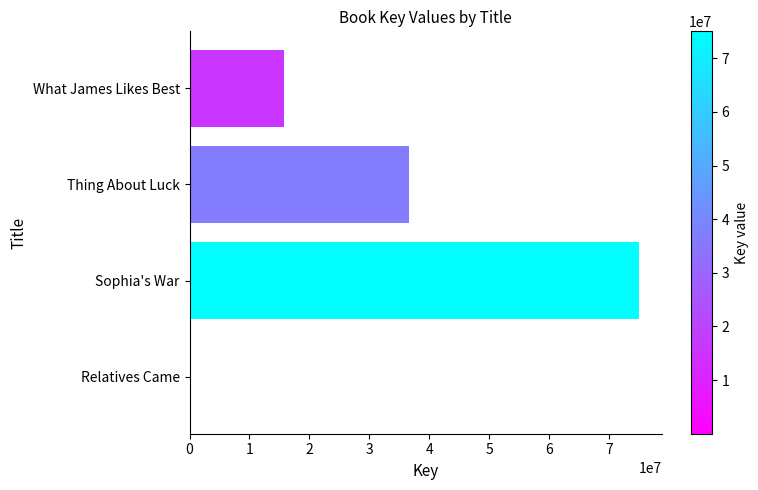

Reading top to bottom, transcribe all the data shown in this chart.

What James Likes Best=15671376	Thing About Luck=36552639	Sophia's War=75018440	Relatives Came=5559